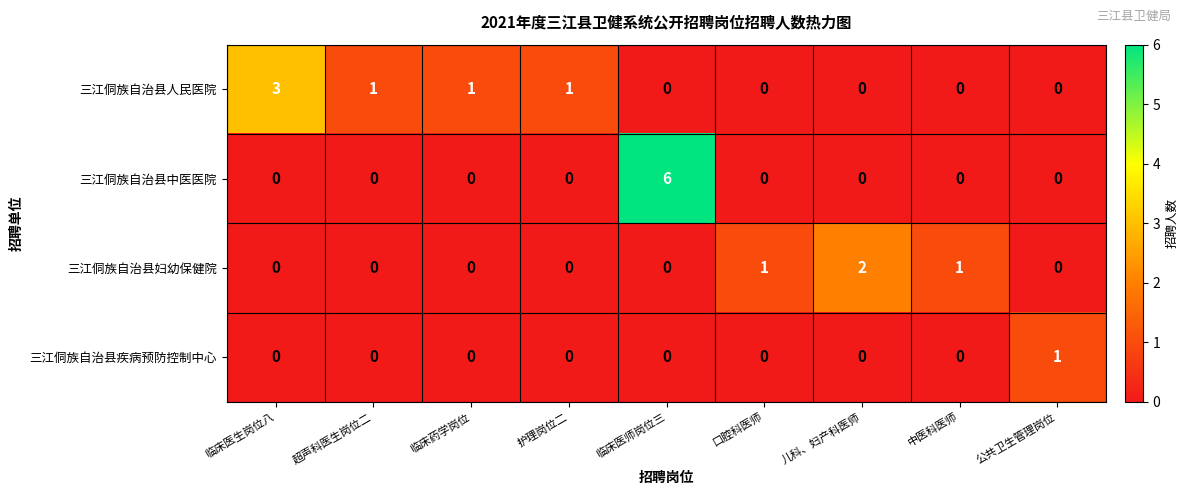

How many 三江侗族自治县人民医院 values are between 0 and 1?

8